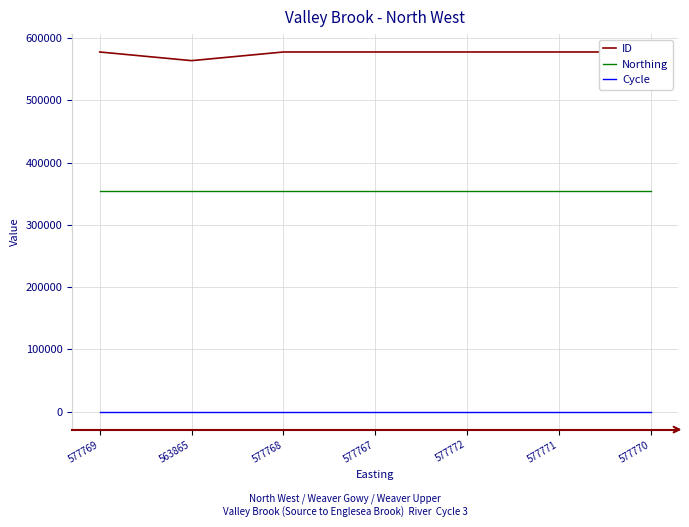

What is the difference between the maximum and minimum values in the ID series?

13907